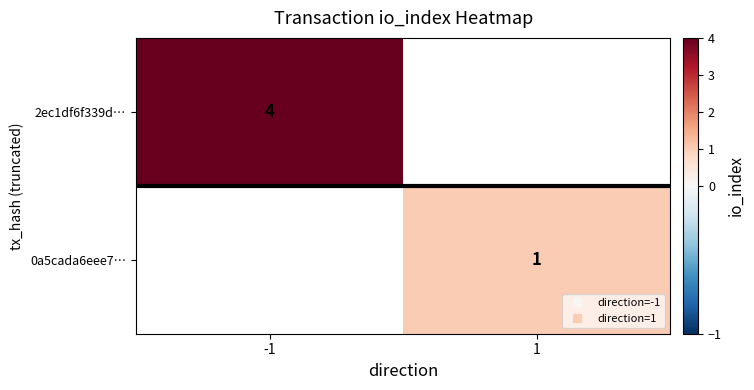

Rank the series at -1 from lowest to highest value.

2ec1df6f339d…, 0a5cada6eee7…